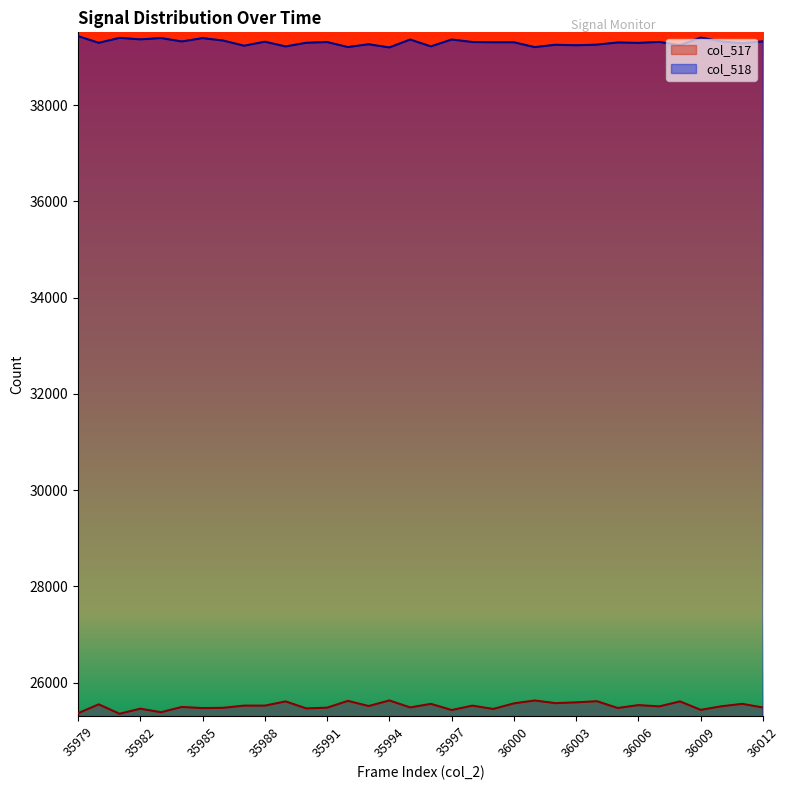

Reading right to left, extract all data points from this chart.

col_517: 25482	25558	25508	25433	25609	25505	25532	25472	25613	25589	25573	25628	25568	25452	25521	25430	25558	25484	25629	25513	25620	25479	25463	25609	25521	25522	25476	25470	25494	25384	25458	25352	25548	25364
col_518: 39323	39280	39321	39401	39243	39310	39291	39299	39254	39241	39252	39203	39303	39303	39309	39360	39218	39360	39196	39262	39204	39308	39293	39217	39315	39232	39338	39390	39320	39391	39364	39395	39292	39431